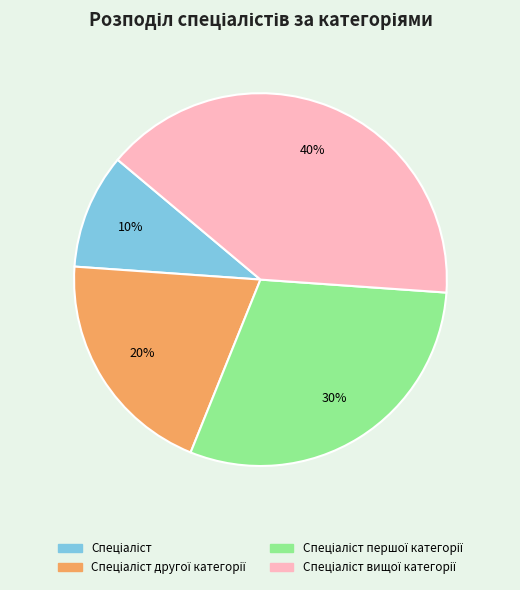

Is there a majority slice in this chart?

No